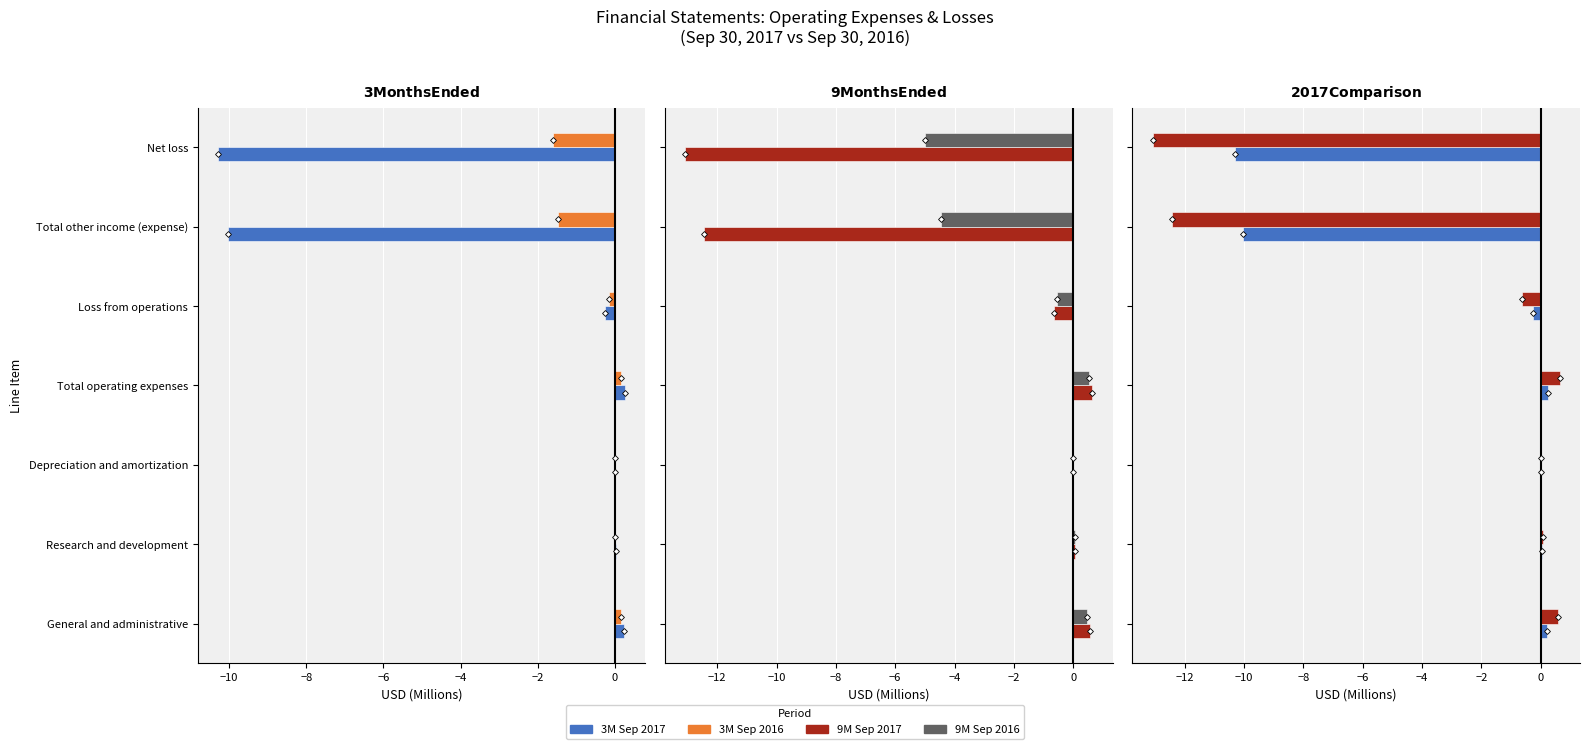

What is the average value of the 3M Sep 2017 series?

-2.9